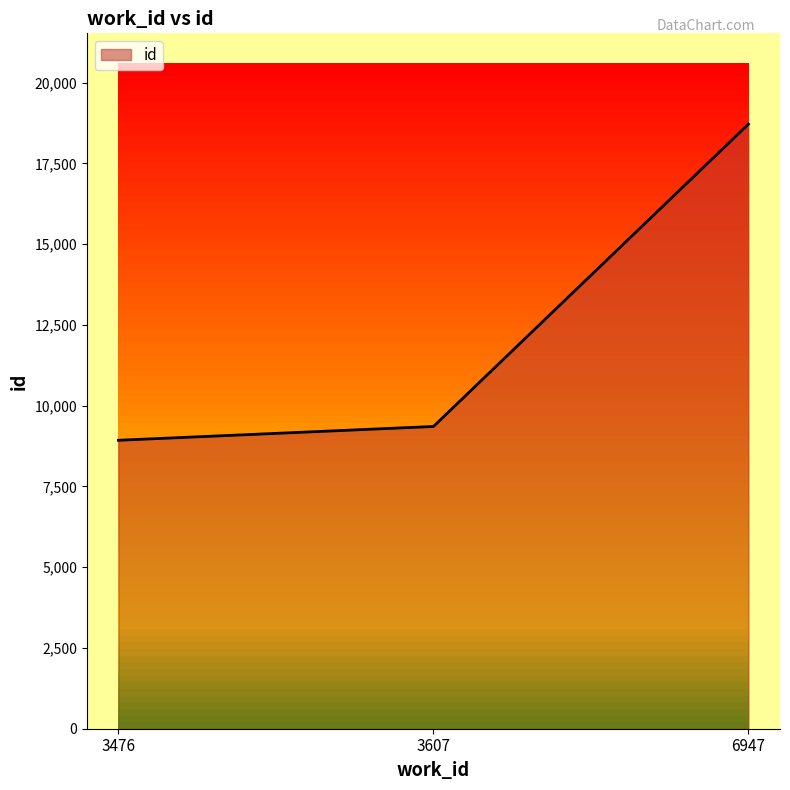

What is the approximate value at 3476, to the nearest 100?

8900